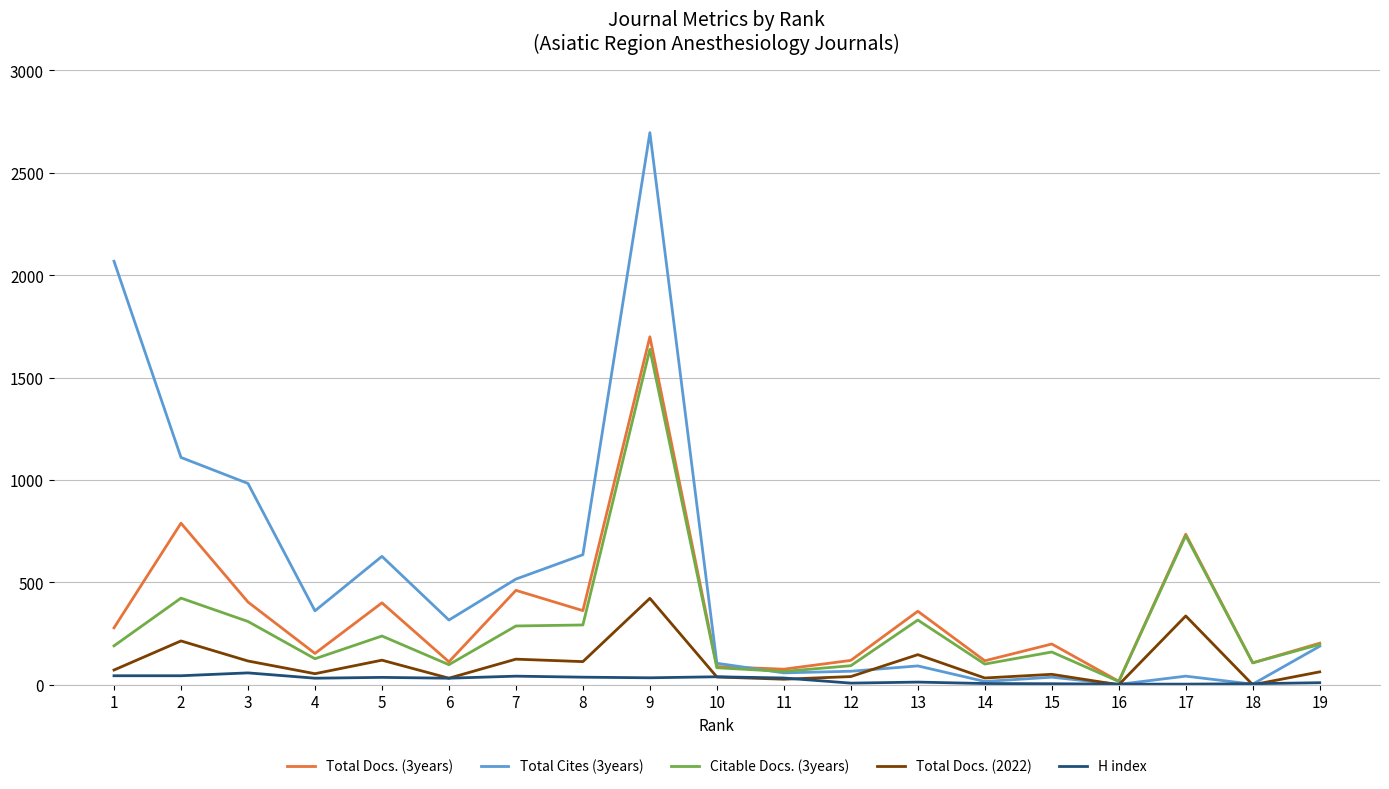

How many lines are shown in the chart?

5